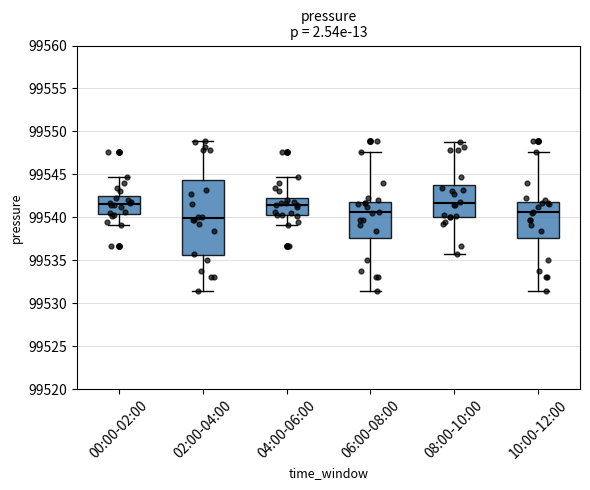

Reading left to right, transcribe this box plot: for each box, give where its median line is, the range the box spans, and where its two whiskers end, as read against the y-axis. The values are not printed on the chart, so give them approximately, as read against the axis.

00:00-02:00: median 99541.5, box 99540.5 to 99542.5, whiskers 99539.0 to 99544.5
02:00-04:00: median 99540.0, box 99535.5 to 99544.5, whiskers 99531.5 to 99549.0
04:00-06:00: median 99541.5, box 99540.5 to 99542.5, whiskers 99539.0 to 99544.5
06:00-08:00: median 99540.5, box 99537.5 to 99541.5, whiskers 99531.5 to 99547.5
08:00-10:00: median 99541.5, box 99540.0 to 99543.5, whiskers 99536.0 to 99549.0
10:00-12:00: median 99540.5, box 99537.5 to 99541.5, whiskers 99531.5 to 99547.5